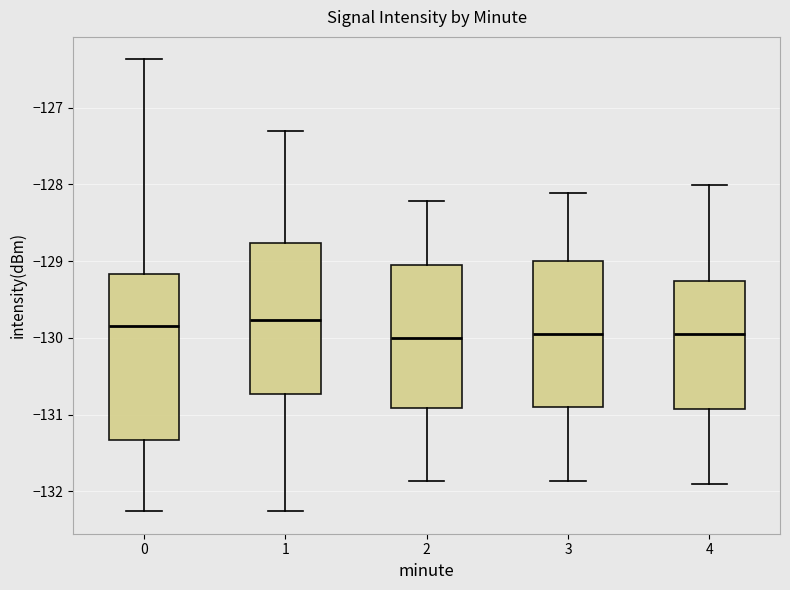

Where does the upper whisker of the box at x = 2 end on the y-axis? The values are not printed on the chart, so give them approximately, as read against the axis.

-128.2